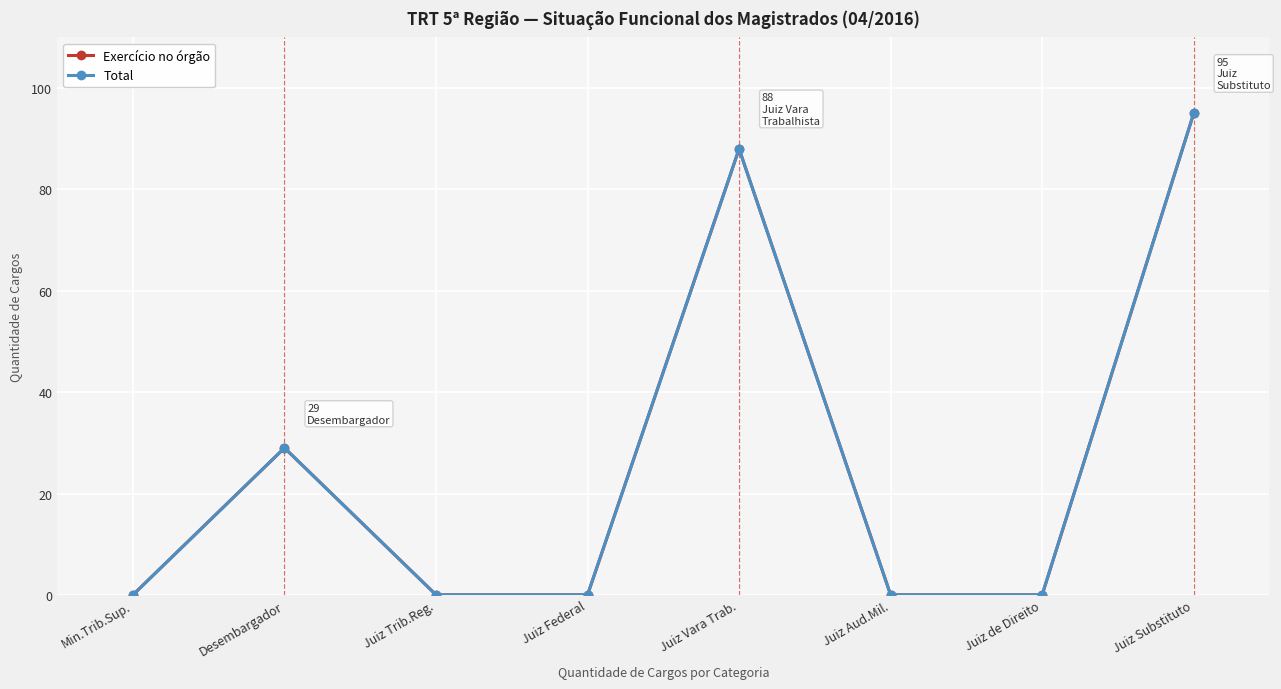

At which category does Total reach its first local peak?

Desembargador